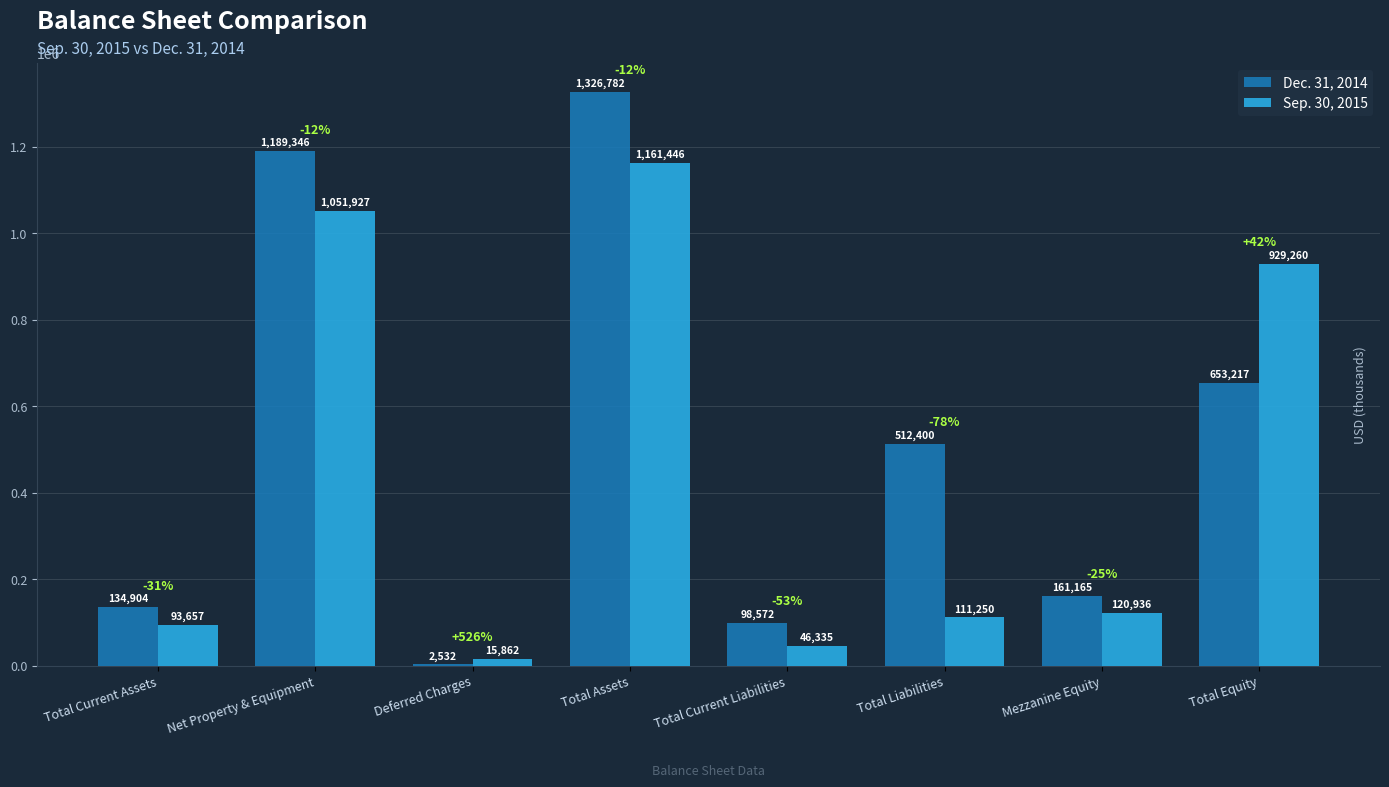

Which category has the highest value in the Dec. 31, 2014 series?

Total Assets